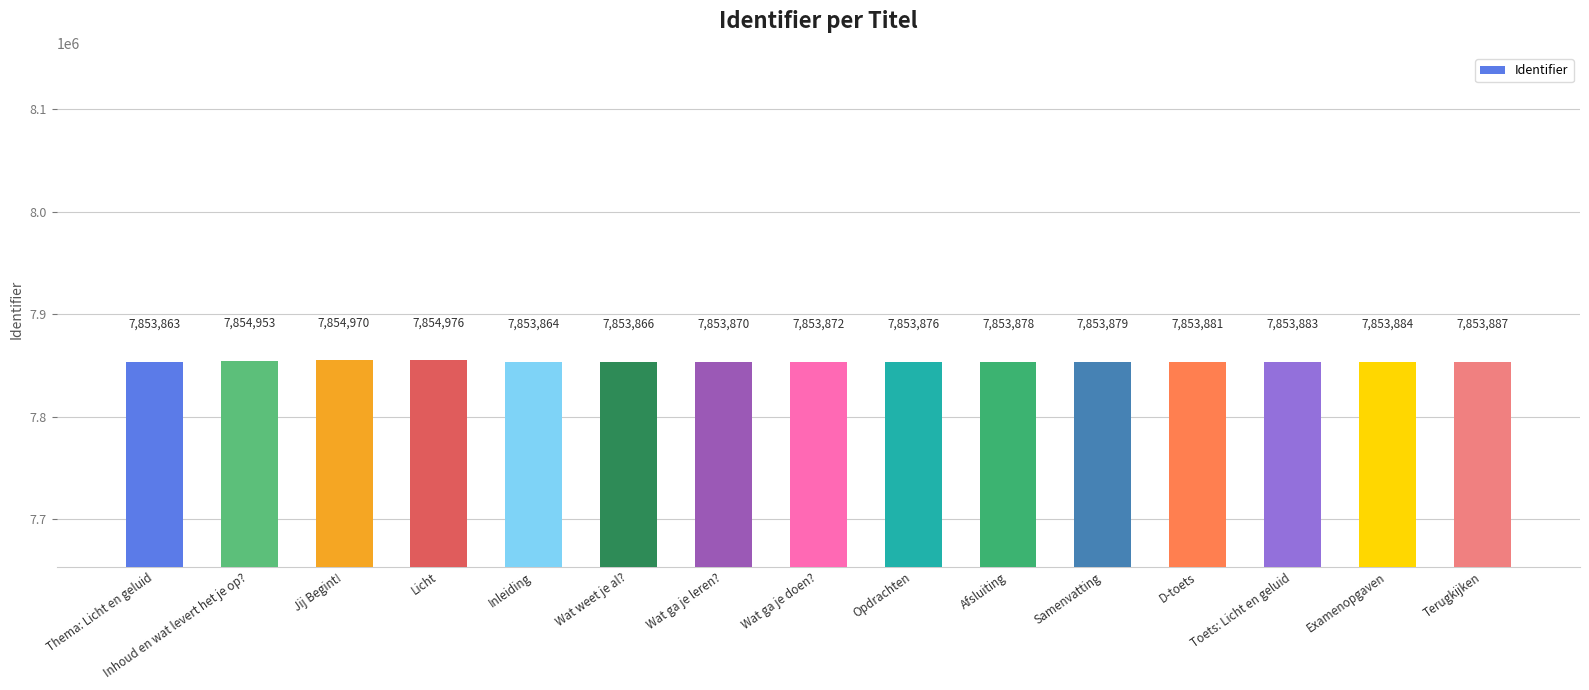

What position from the right is Wat weet je al??

10